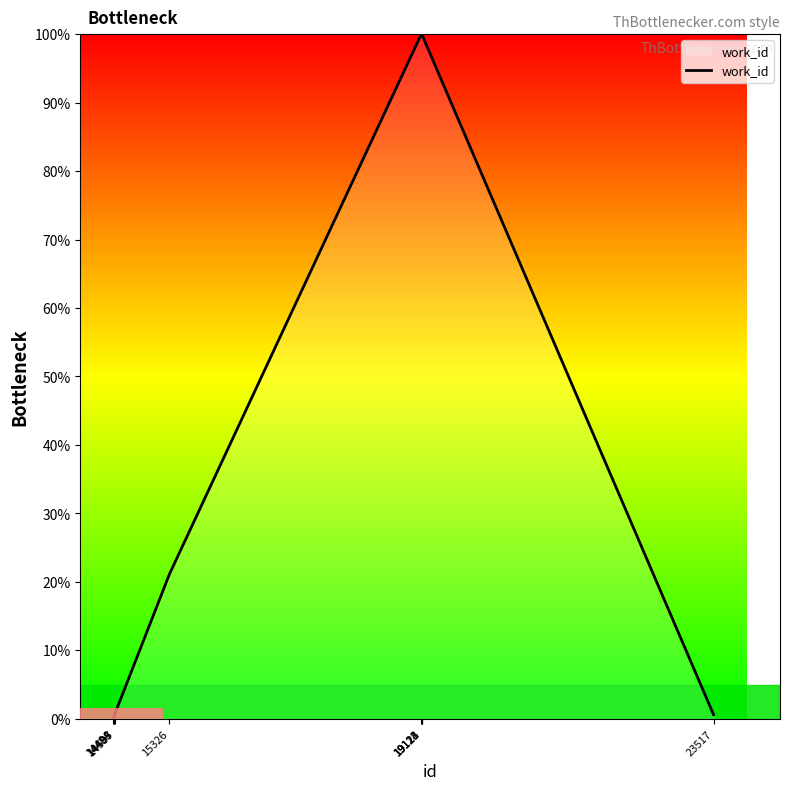

Read the value at 19118.

100.0